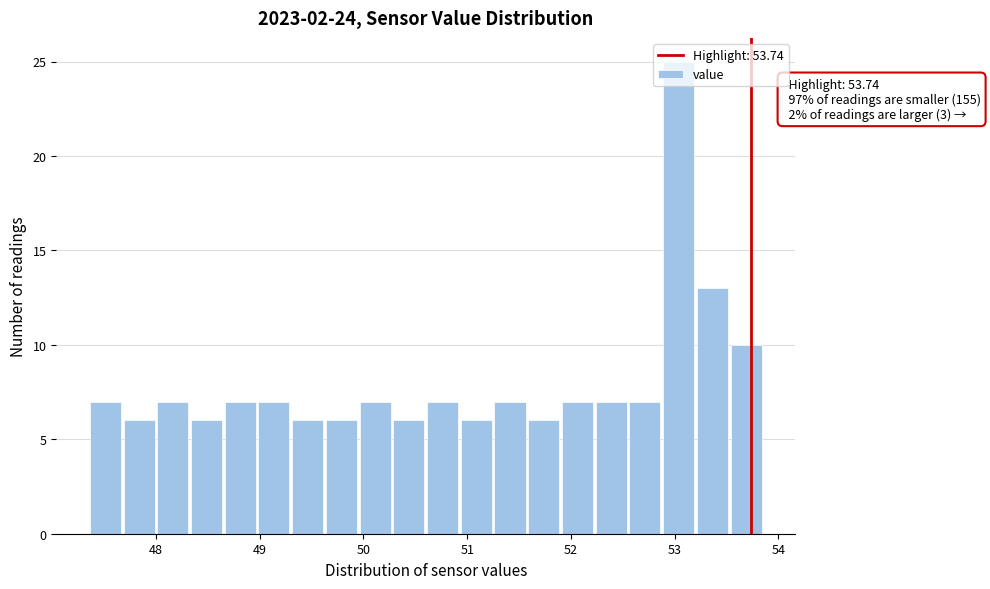

Around what value on the x-axis is the tallest bar? Give the approximate position of its centre, as read against the axis.

53.0